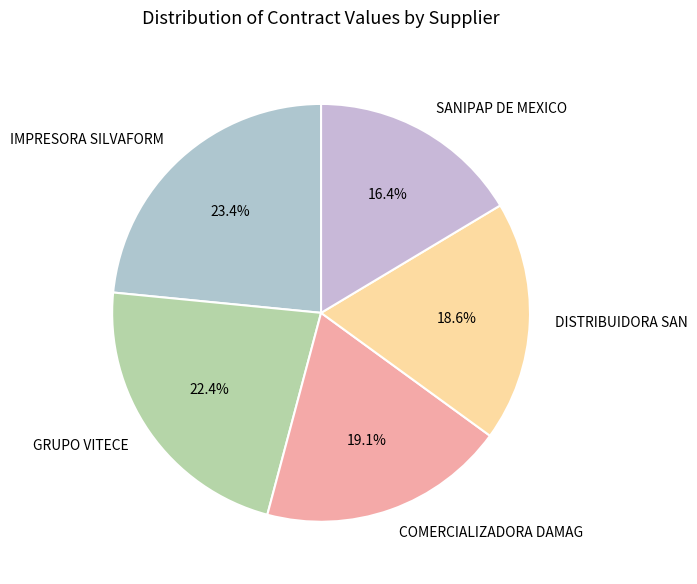

To the nearest percent, what is the difference between the largest and smallest slice percentages?

7%